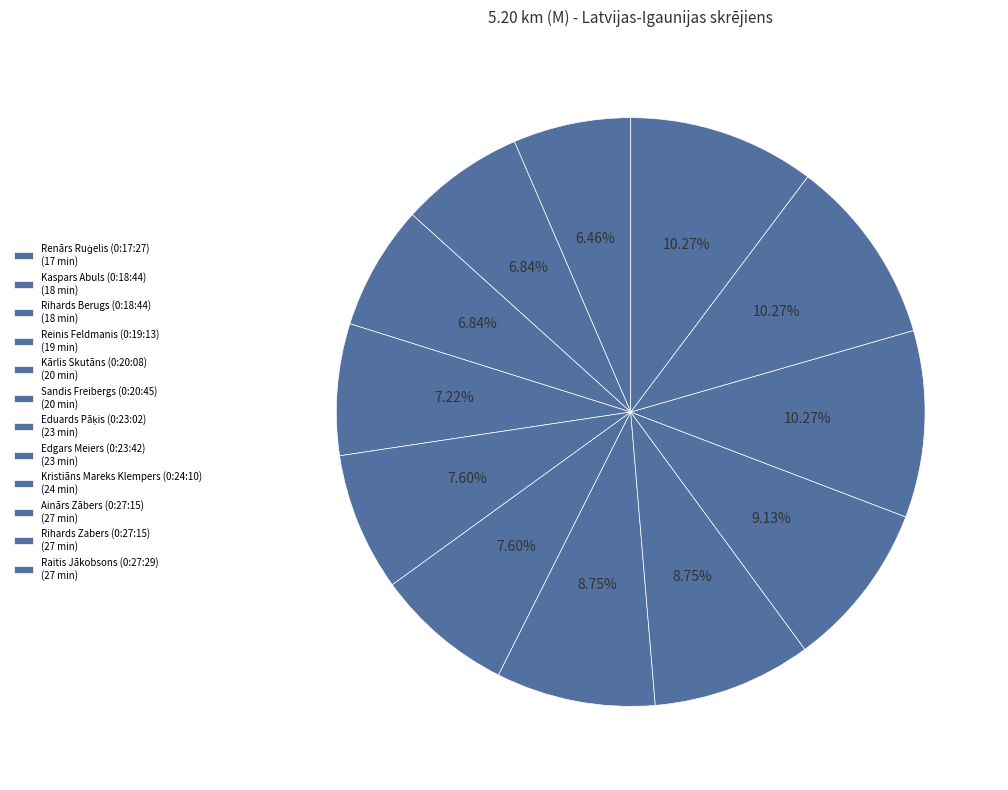

What is the total percentage of Ainārs Zābers (0:27:15) and Edgars Meiers (0:23:42)?

19.0%